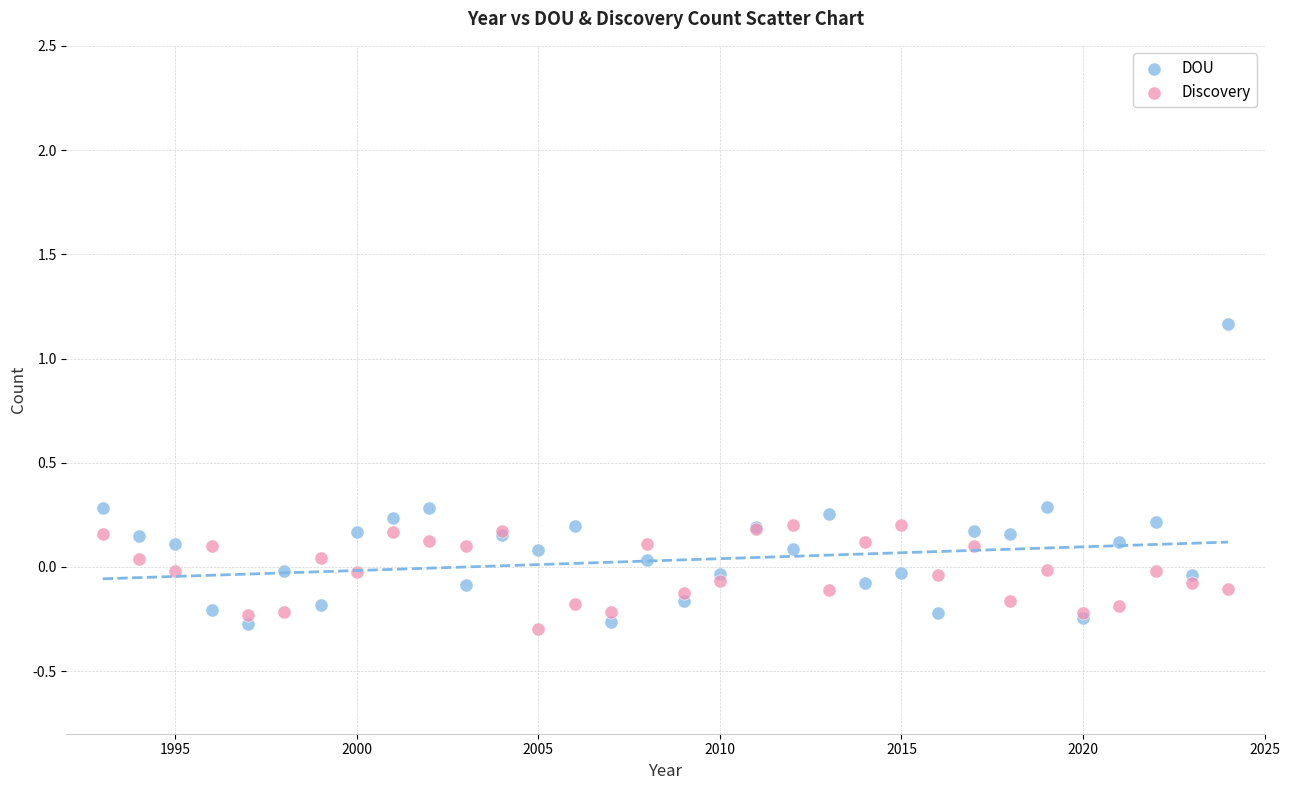

Which series reaches the maximum Y coordinate?

DOU